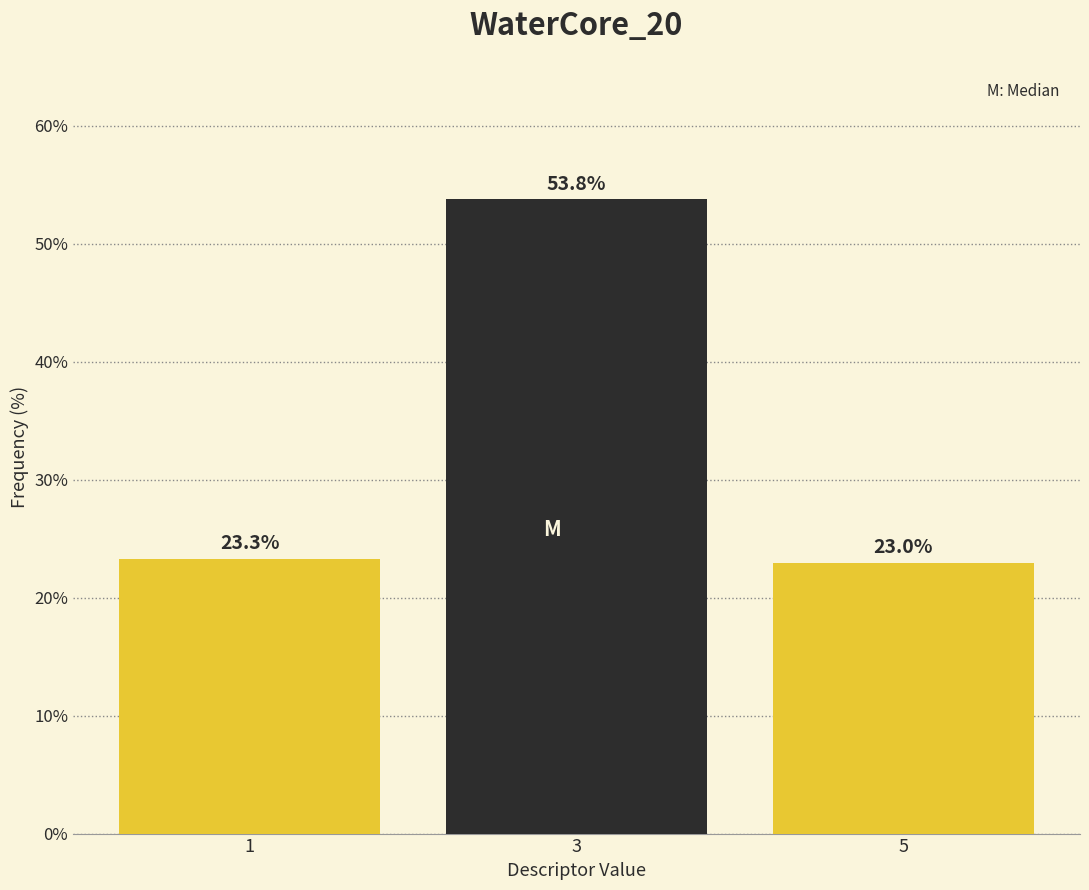

Reading left to right, list all the values displayed in this chart.

23.3	53.8	23.0